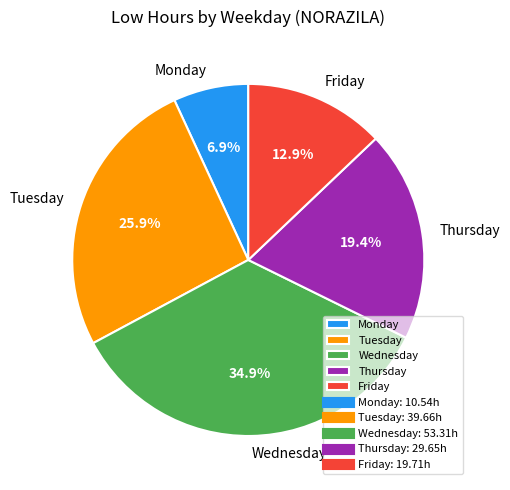

Which has a higher value, Thursday or Tuesday?

Tuesday